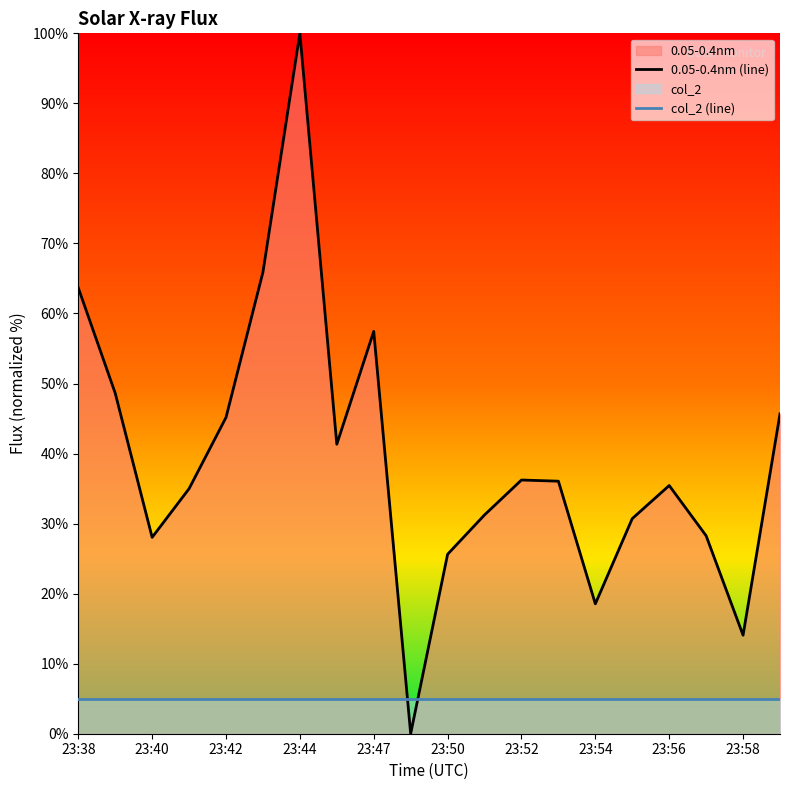

Which category has the highest value in the 0.05-0.4nm (line) series?

23:44